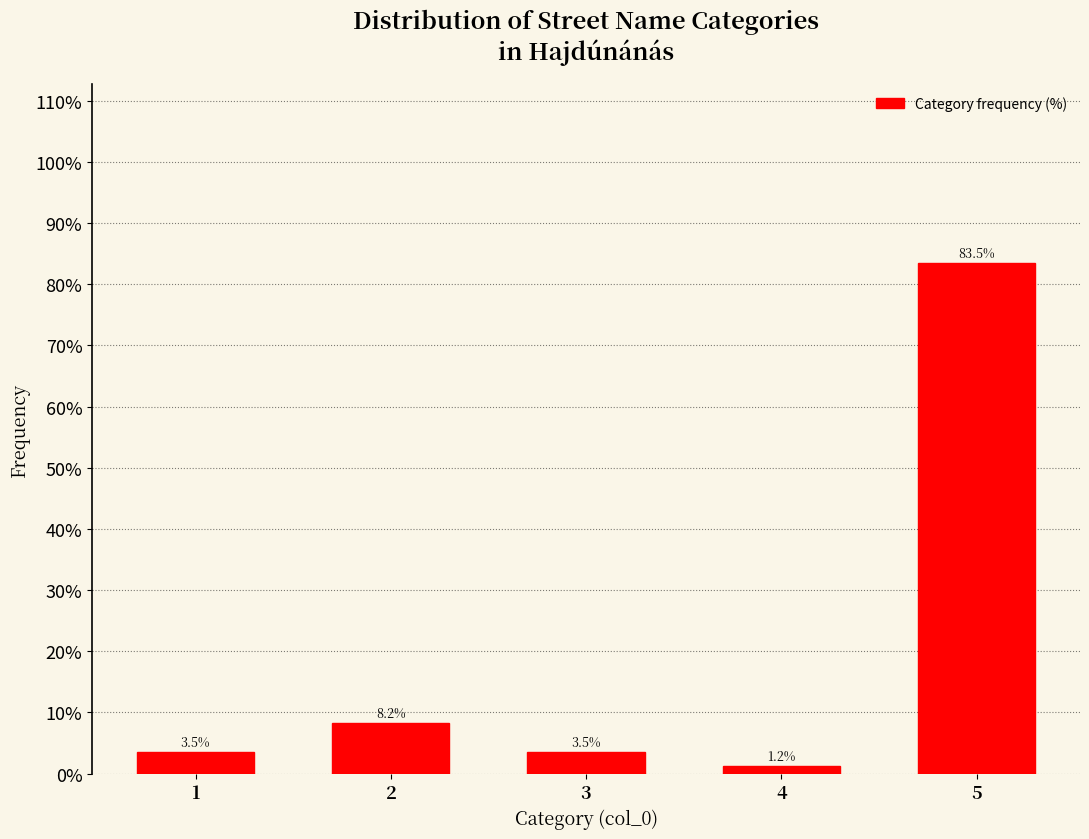

Reading right to left, extract all data points from this chart.

83.5	1.2	3.5	8.2	3.5